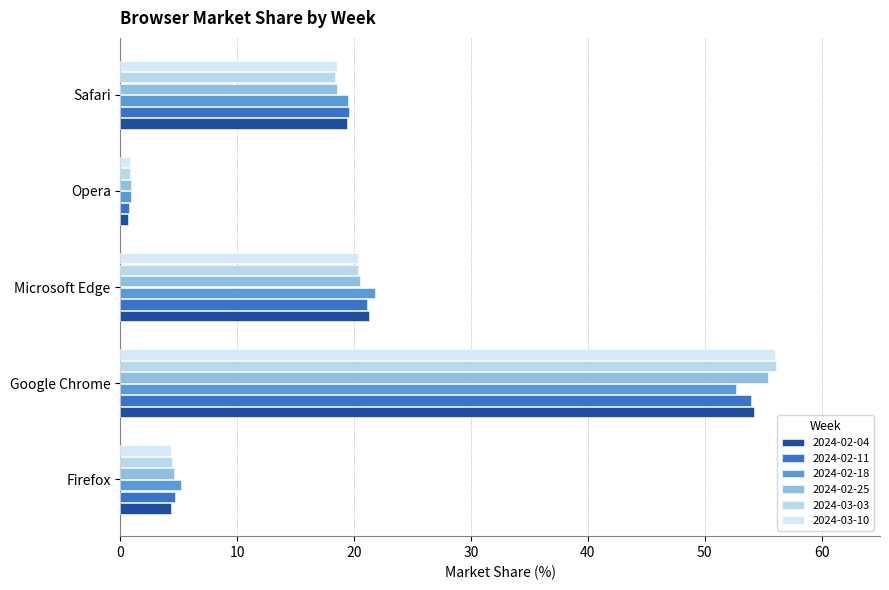

How many values in the 2024-02-11 series exceed 19?

3